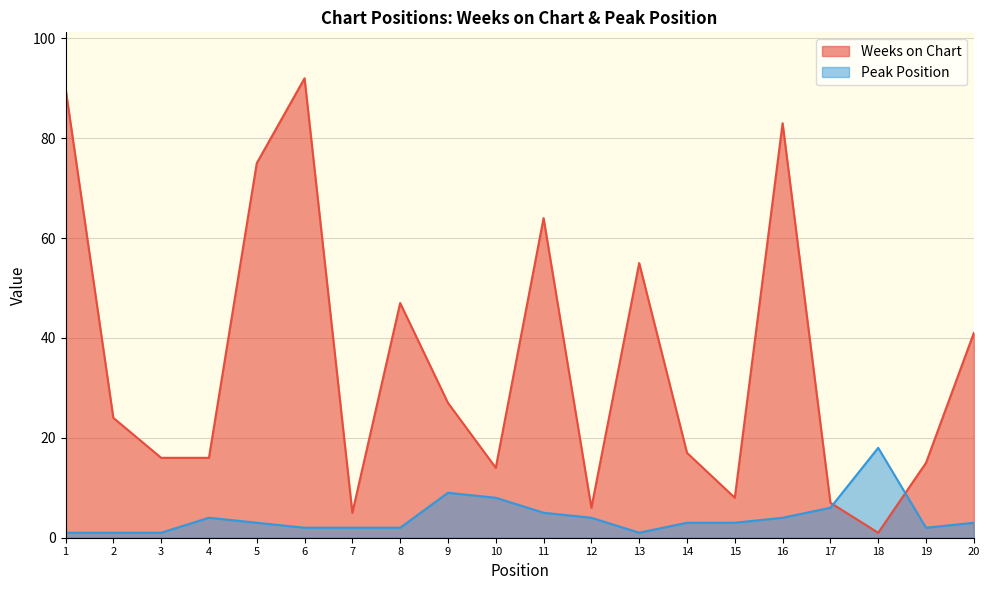

Which label corresponds to the smallest value in the chart?

18